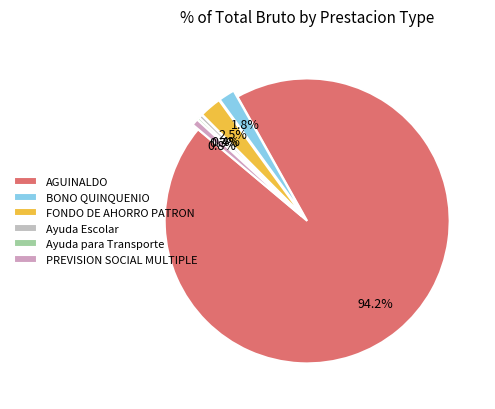

To the nearest percent, what is the difference between the Ayuda Escolar and AGUINALDO slice percentages?

94%